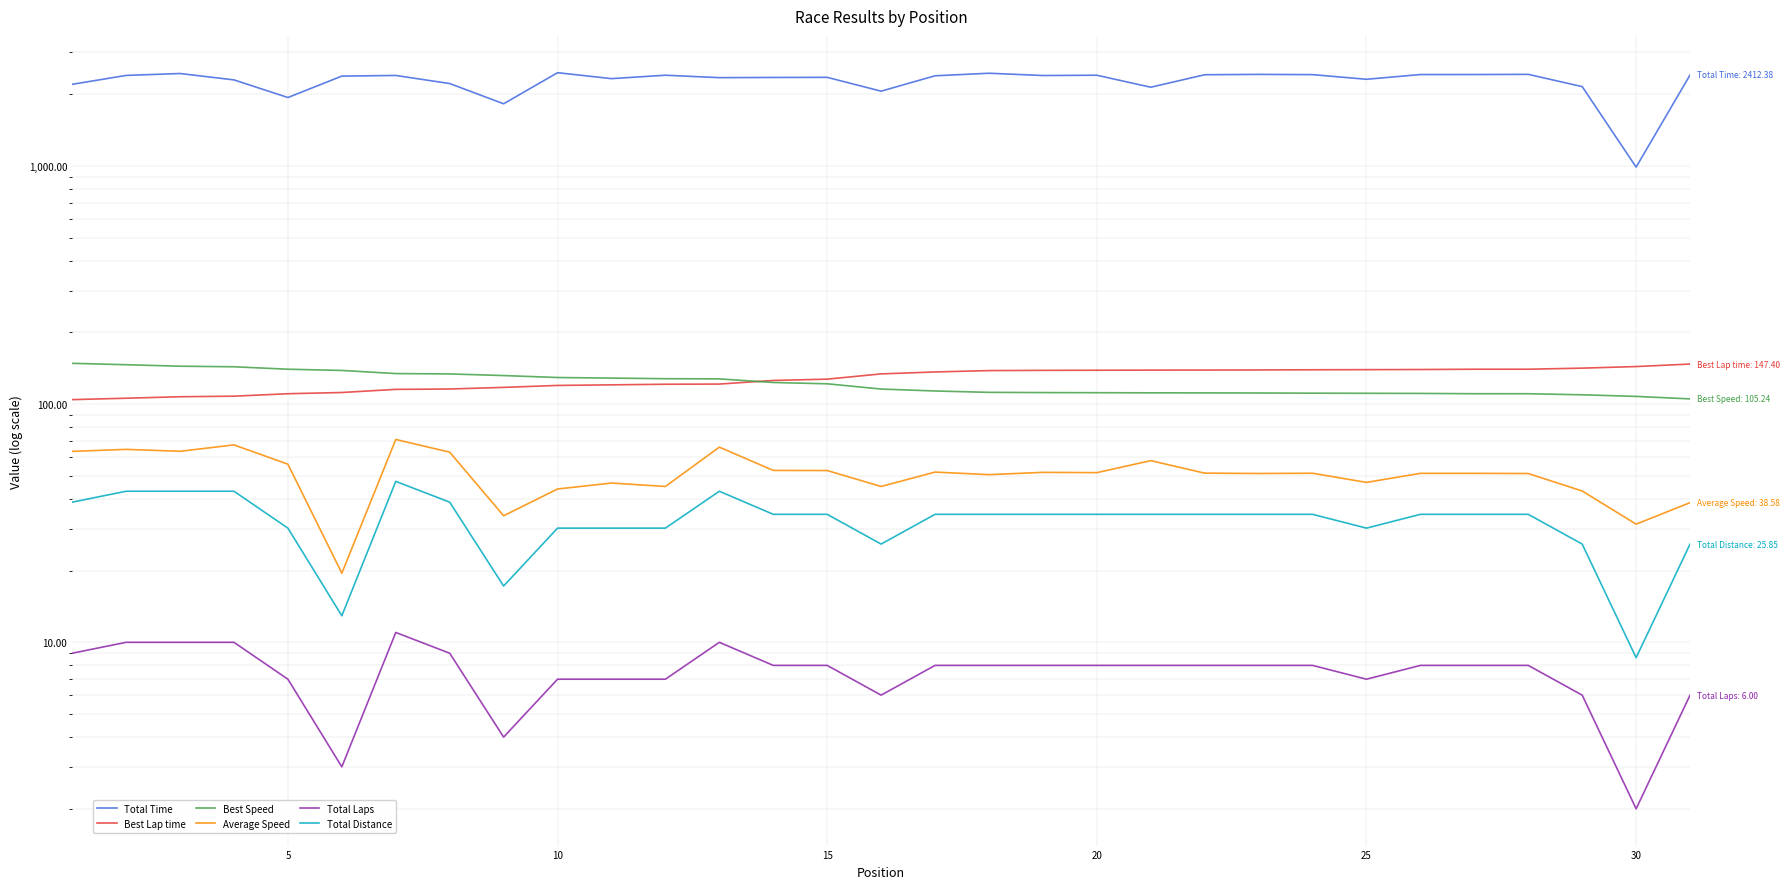

List the series in order of their peak value, highest first.

Total Time, Best Speed, Best Lap time, Average Speed, Total Distance, Total Laps